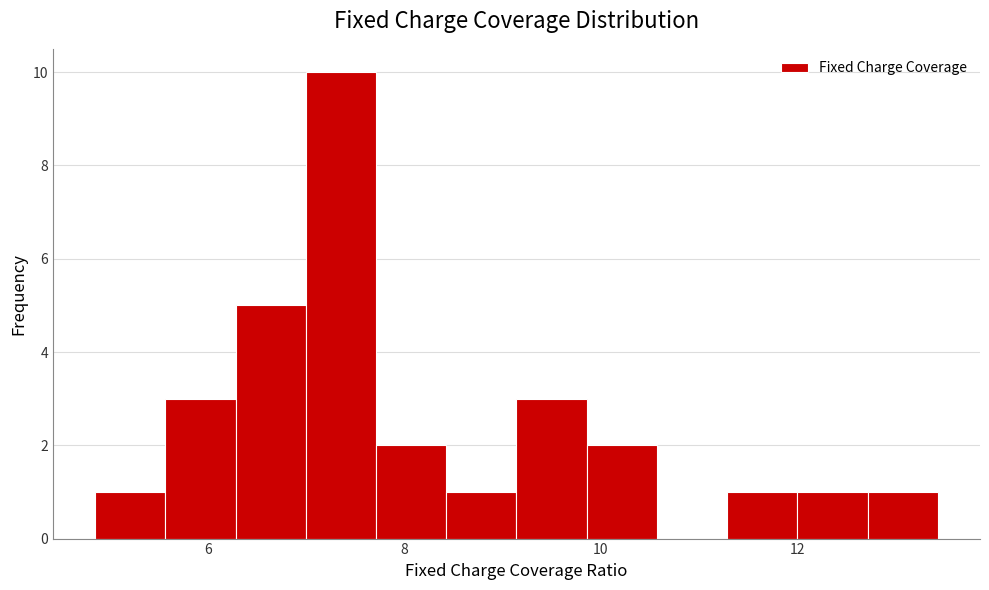

Read against the x-axis, roughly where is the centre of the tallest bar?

7.4